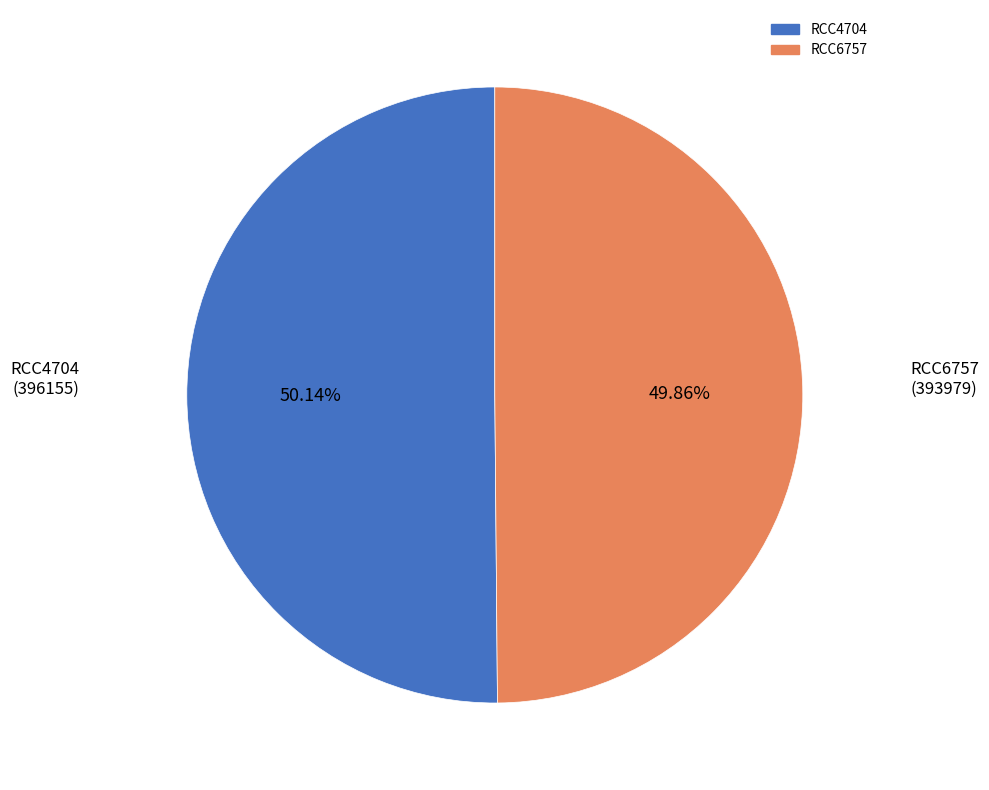

To the nearest percent, what portion does RCC4704 represent?

50%